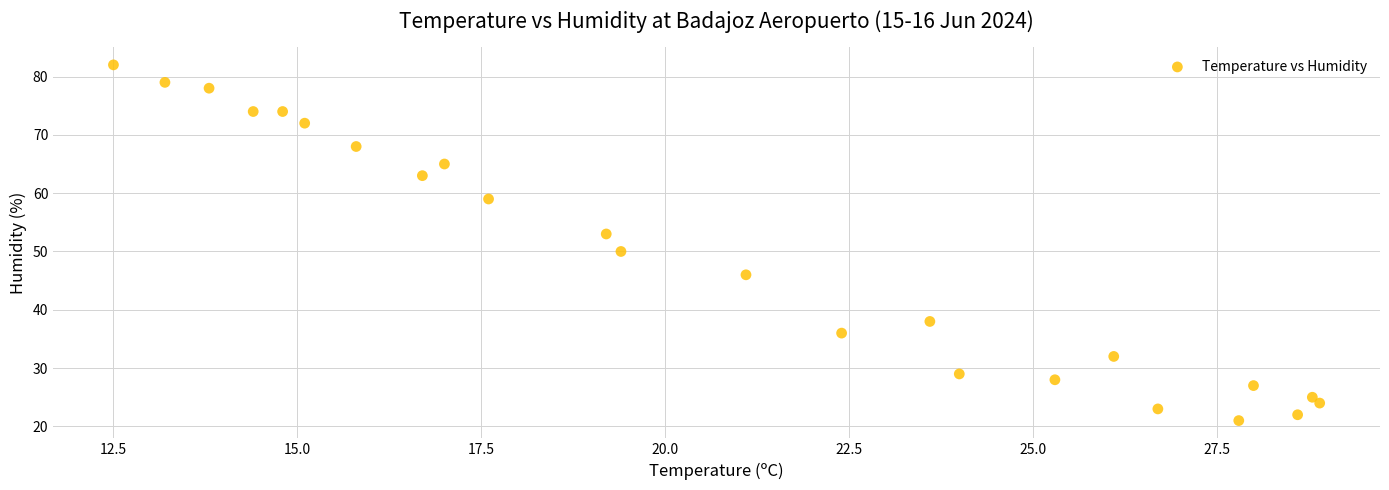

What Y value in the scatter plot is closest to 51?

50